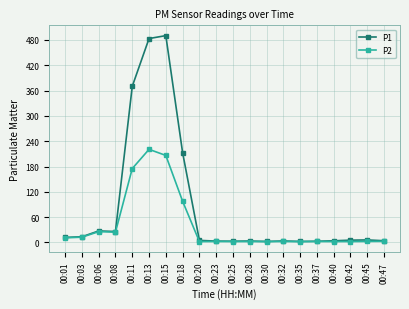

True or false: P1 has more than 2 points higher than both neighbors.

True